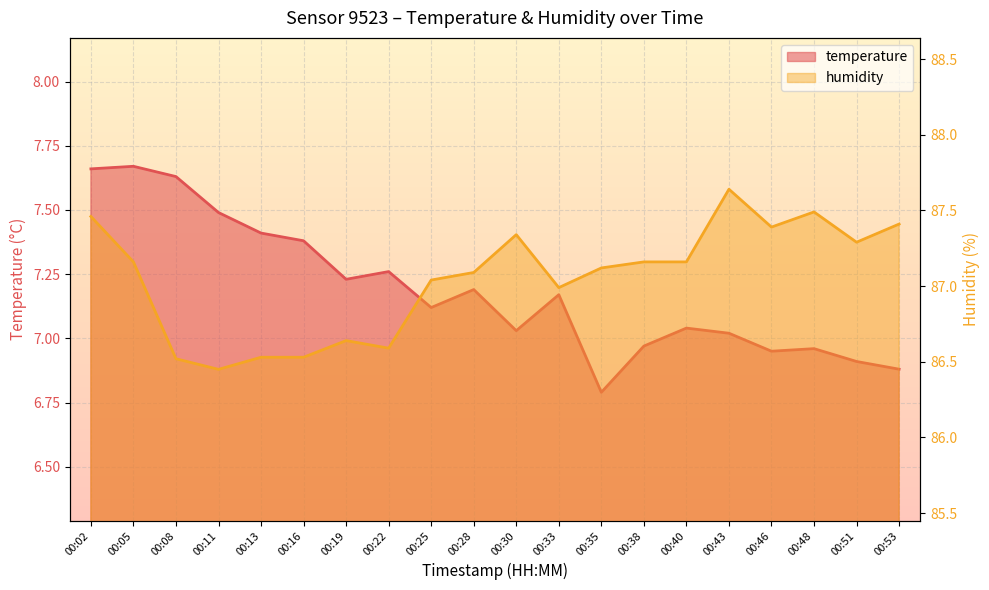

True or false: humidity and temperature intersect in this chart.

False